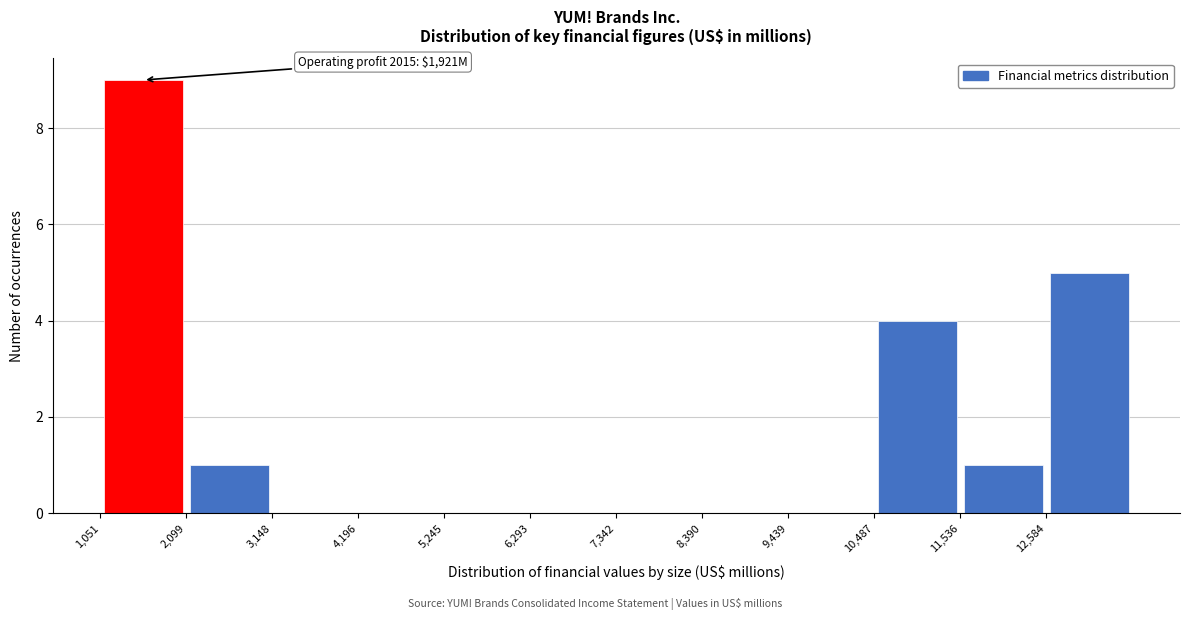

Over which range of the x-axis is the bar tallest?

1000 to 2000